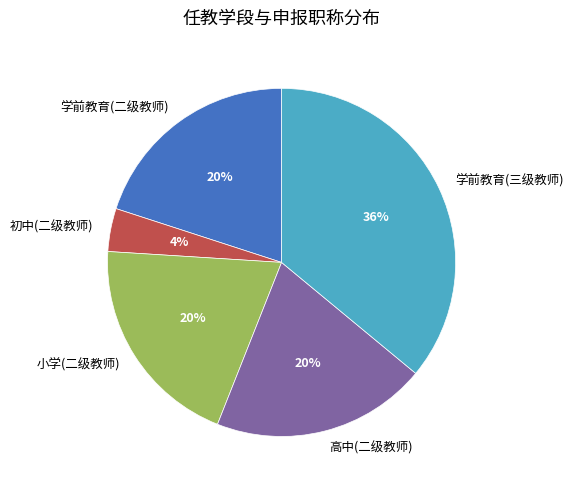

What is the ratio of the value at 学前教育(二级教师) to the value at 学前教育(三级教师)?

0.6